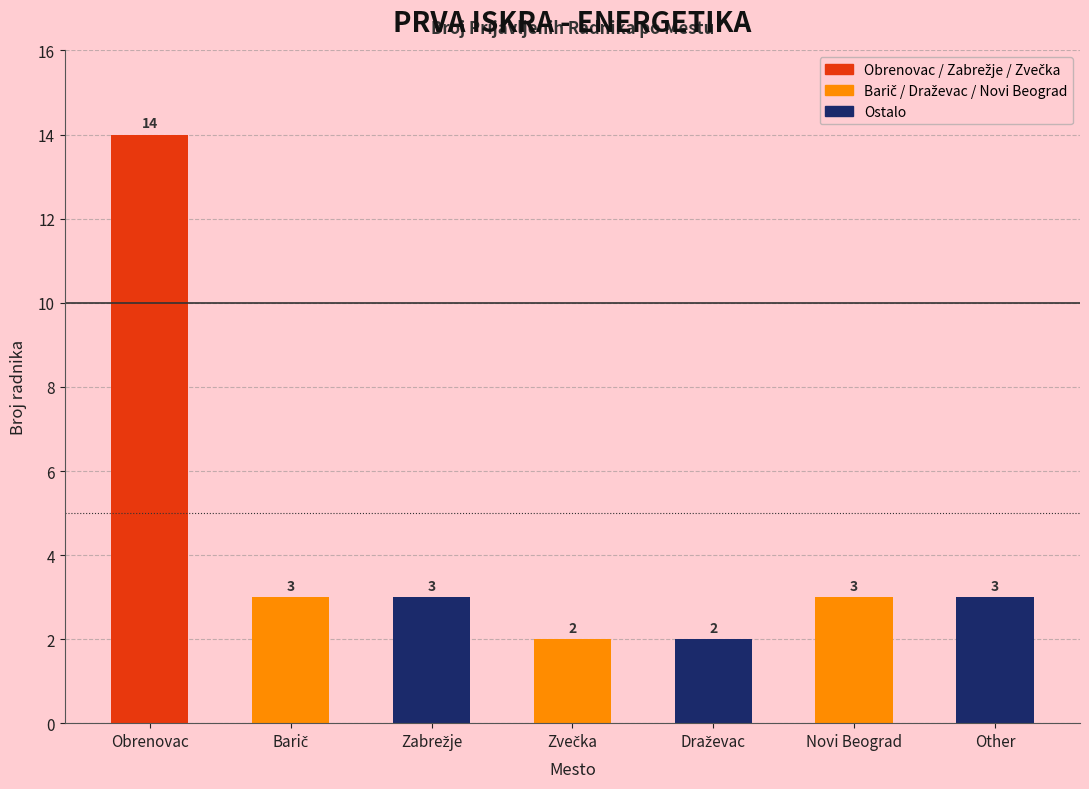

The chart shows a value of 3 at Novi Beograd. True or false?

True